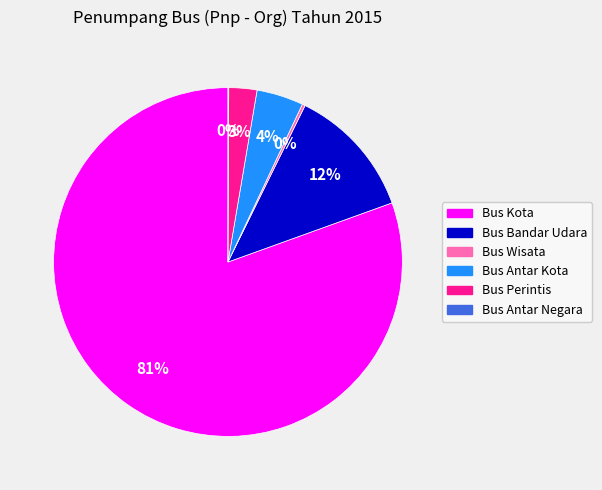

Does Bus Antar Kota represent more than half of the total?

No